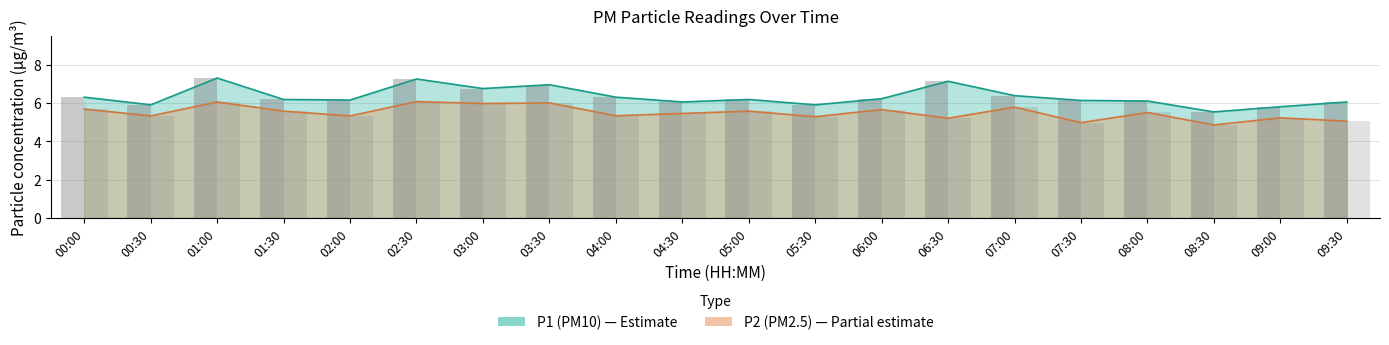

At which category is the sum across all series the highest?

01:00